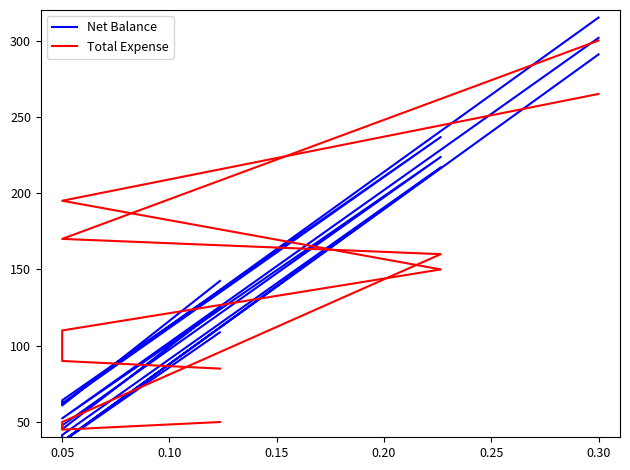

What is the sum of the Total Expense values at 0.00 and 0.10?

100.0